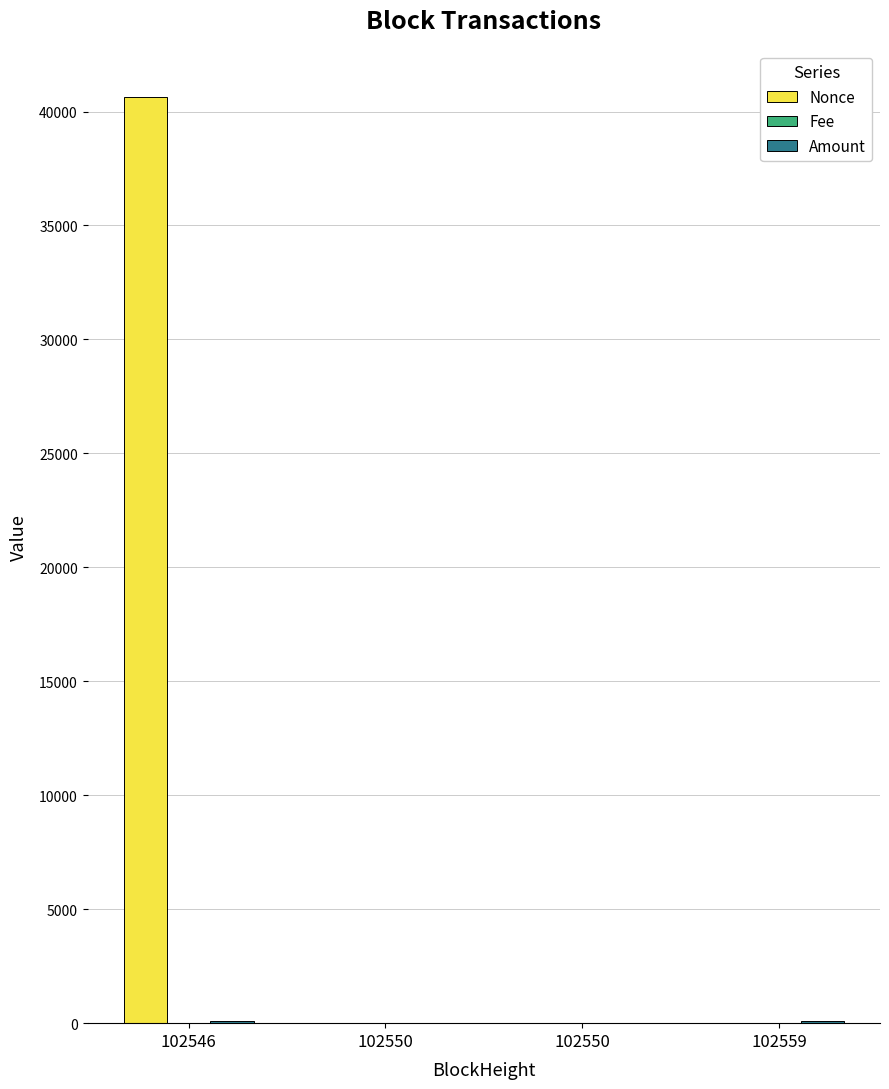

How many data points does each series have?

4